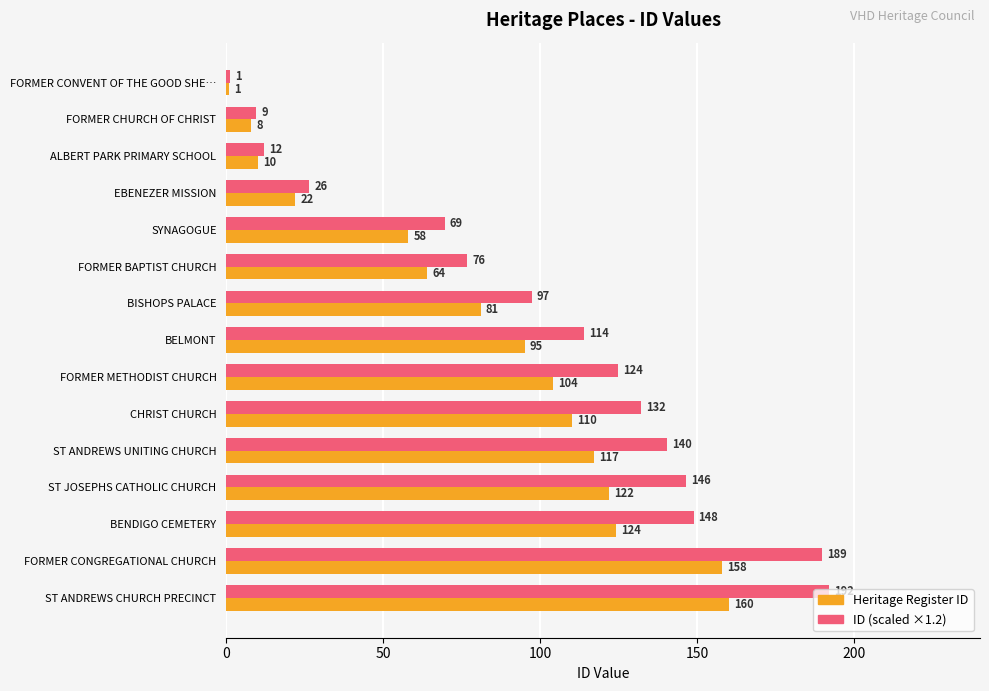

What is the highest value of the Heritage Register ID series?

160.0